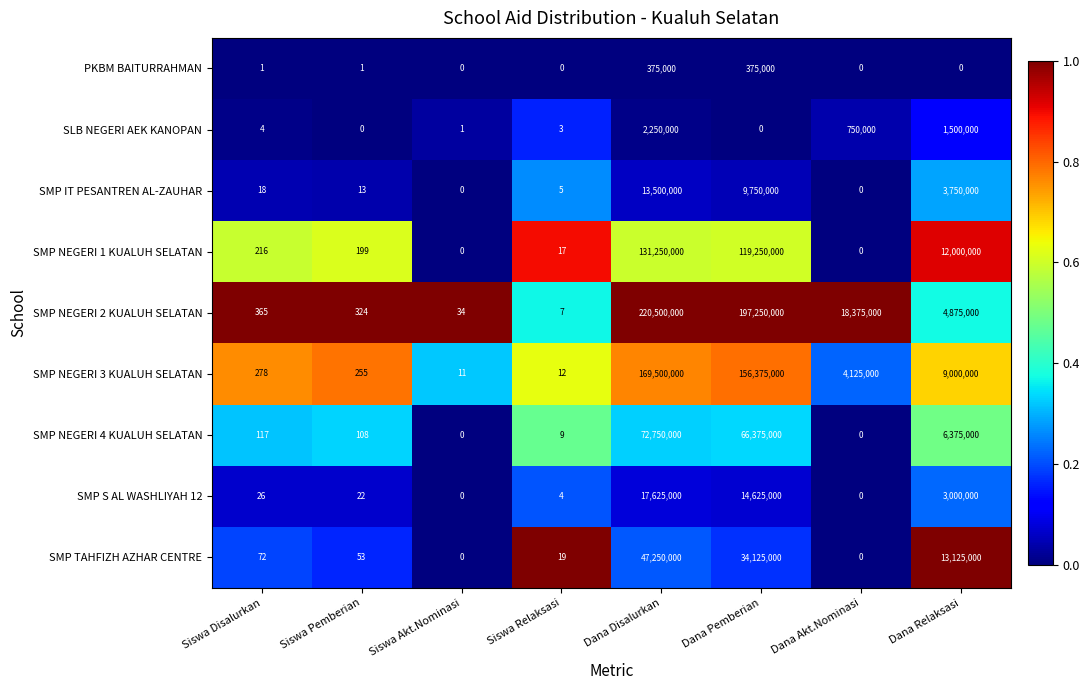

List the series in order of their peak value, lowest first.

PKBM BAITURRAHMAN, SLB NEGERI AEK KANOPAN, SMP IT PESANTREN AL-ZAUHAR, SMP S AL WASHLIYAH 12, SMP TAHFIZH AZHAR CENTRE, SMP NEGERI 4 KUALUH SELATAN, SMP NEGERI 1 KUALUH SELATAN, SMP NEGERI 3 KUALUH SELATAN, SMP NEGERI 2 KUALUH SELATAN